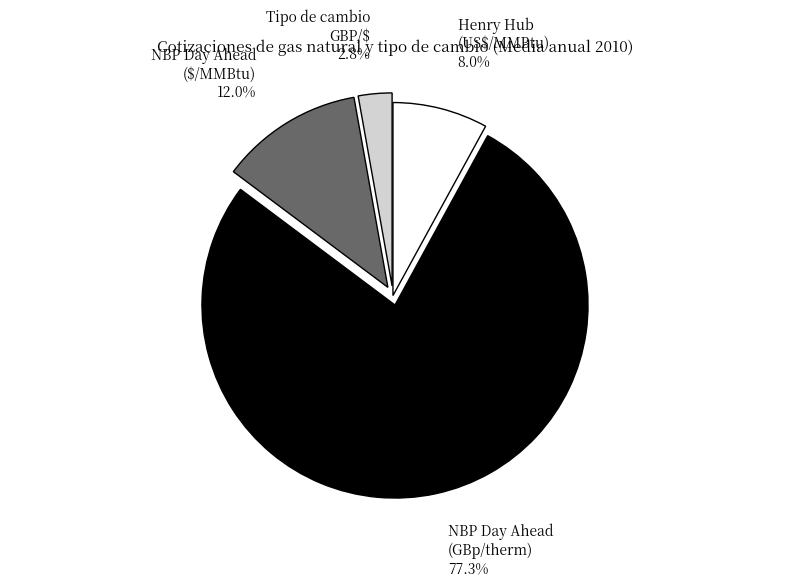

Is it true that Tipo de cambio GBP/$ is 11% of the pie?

False